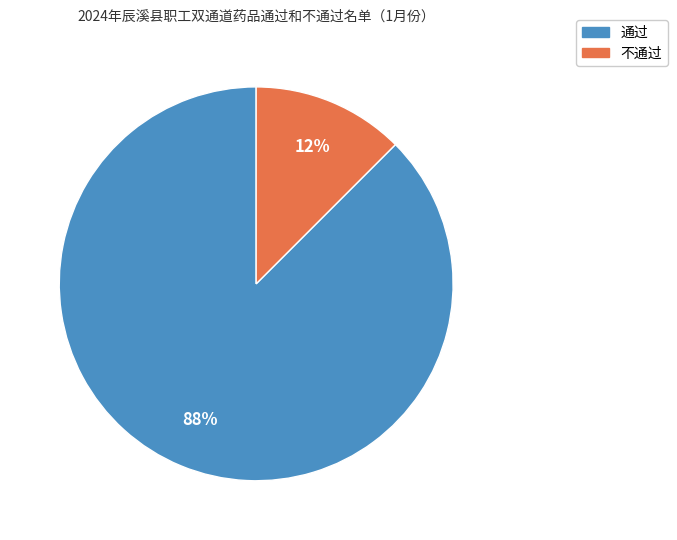

Count the number of slices in the pie.

2